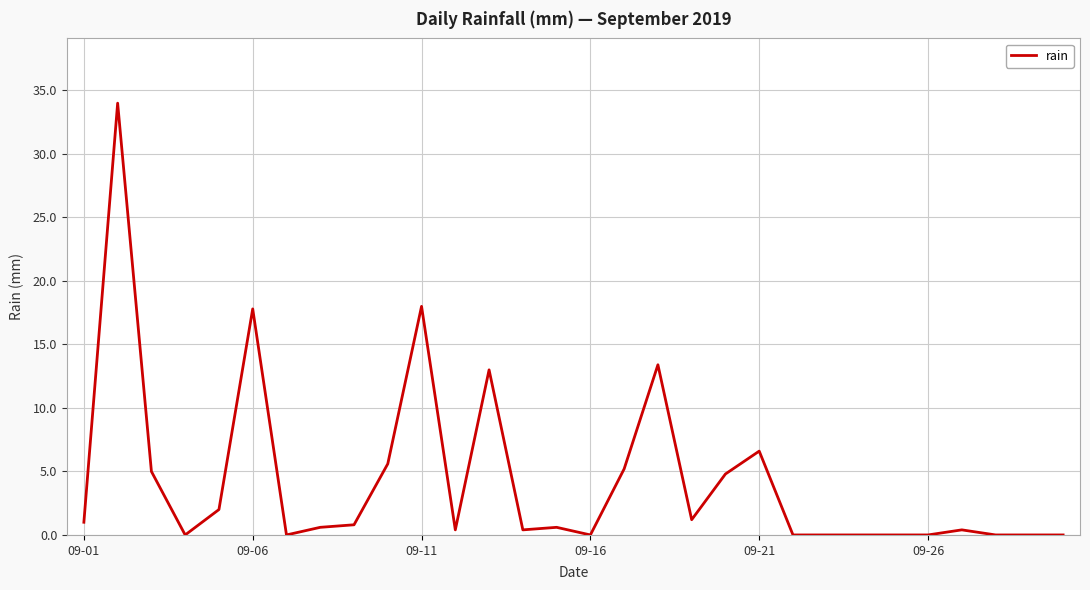

Is this an area chart (filled region under the line)?

No